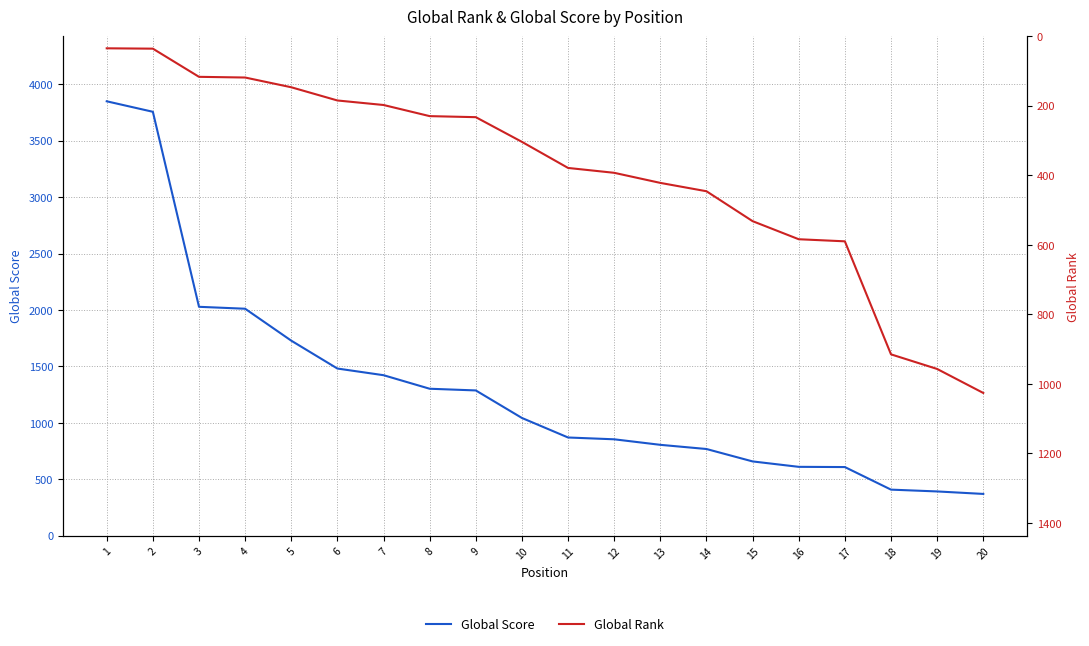

How many series are shown in this chart?

2